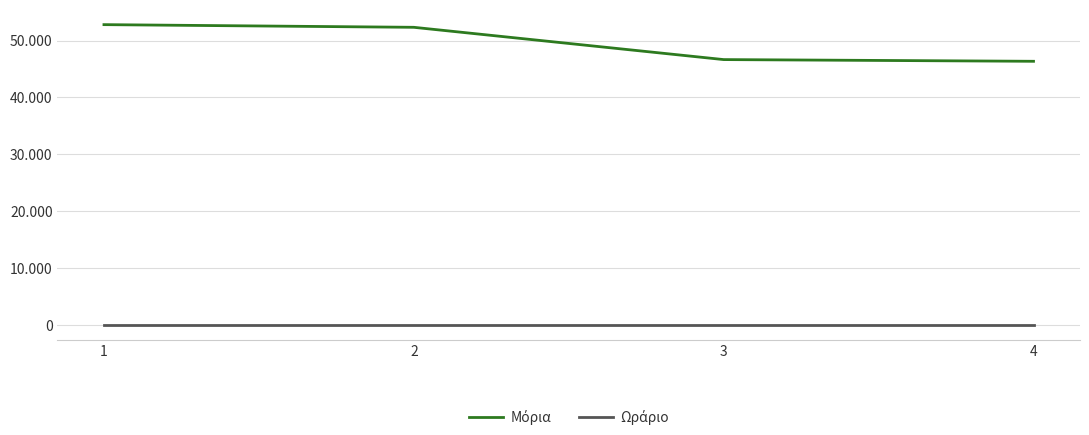

What is the difference between the Μόρια values at 1 and 3?

6150